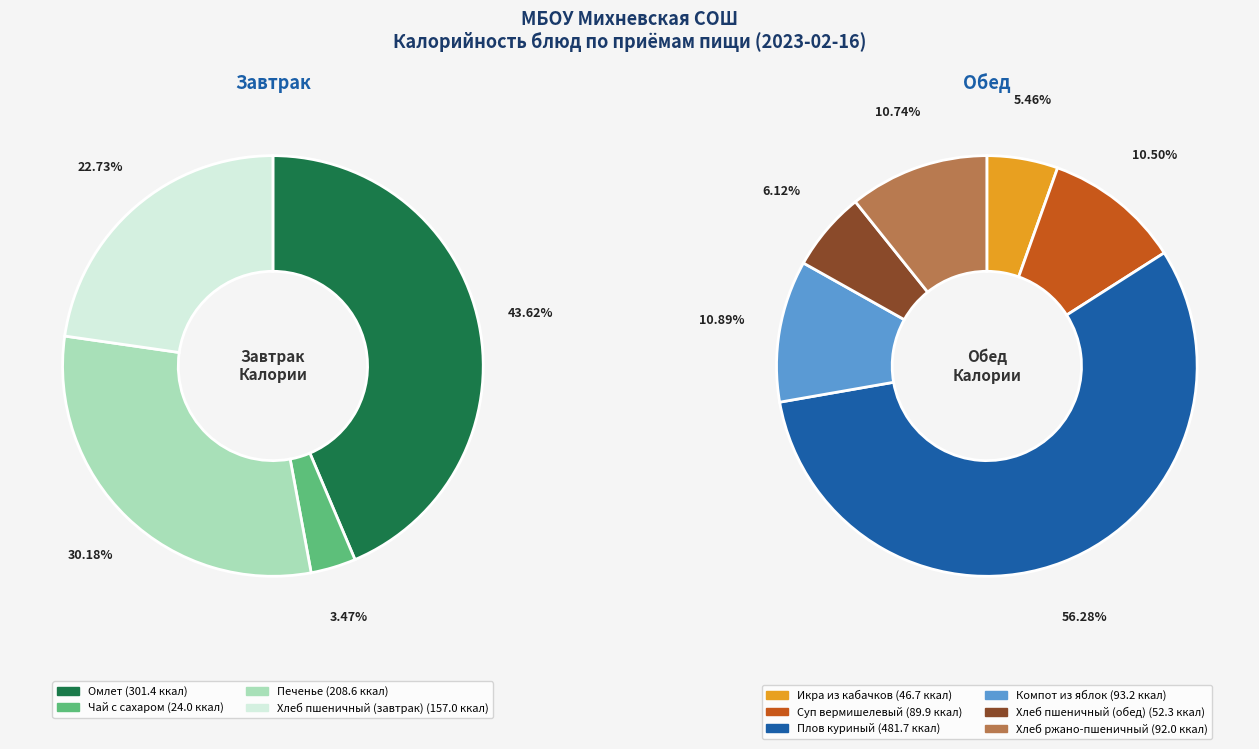

Which slice is the largest?

Омлет